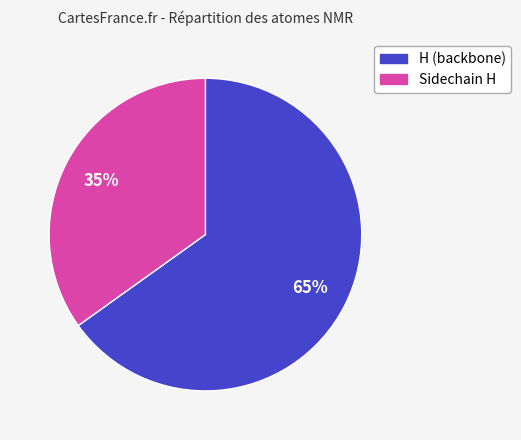

Is there any slice that represents more than half of the pie?

Yes